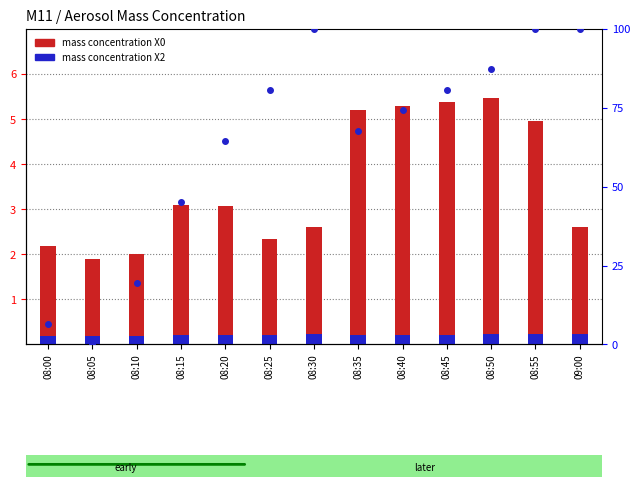

What is the difference between the second highest and second lowest values in the percentile rank within the sample series?

93.5